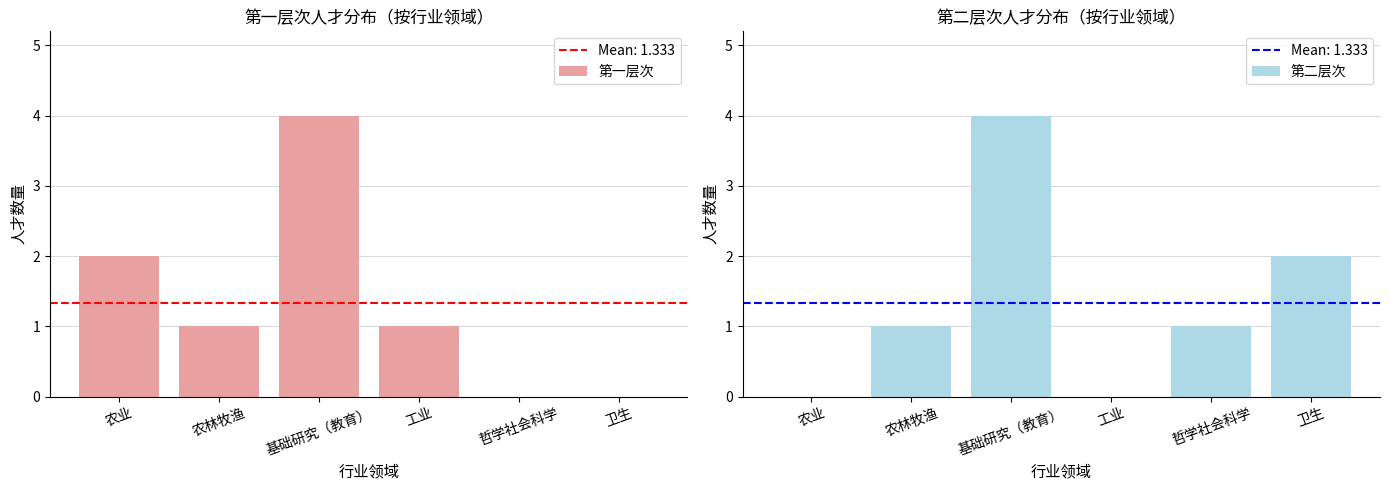

What is the total value across all series at 农林牧渔?

2